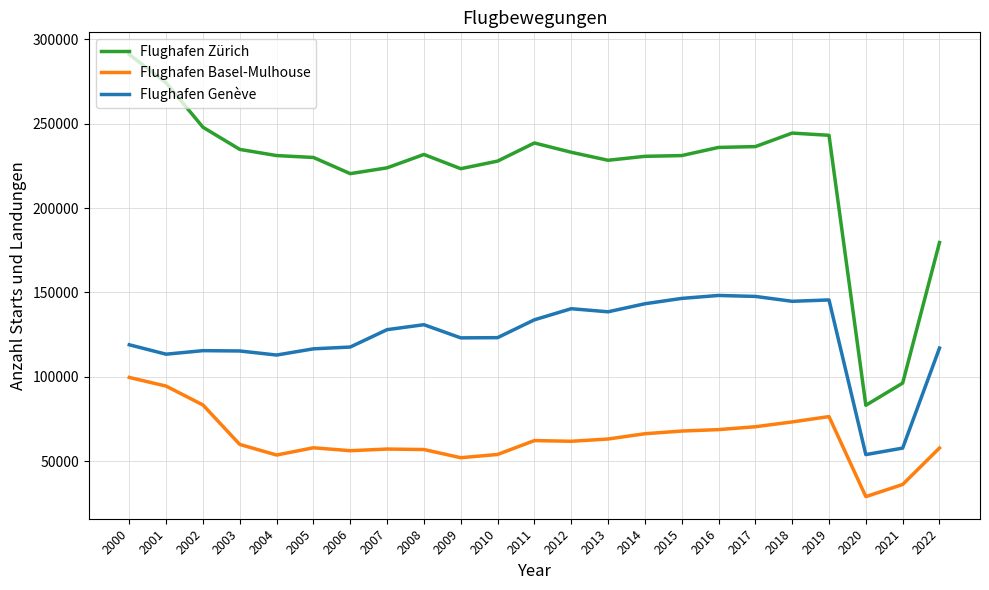

Which series has the largest range (max minus min)?

Flughafen Zürich